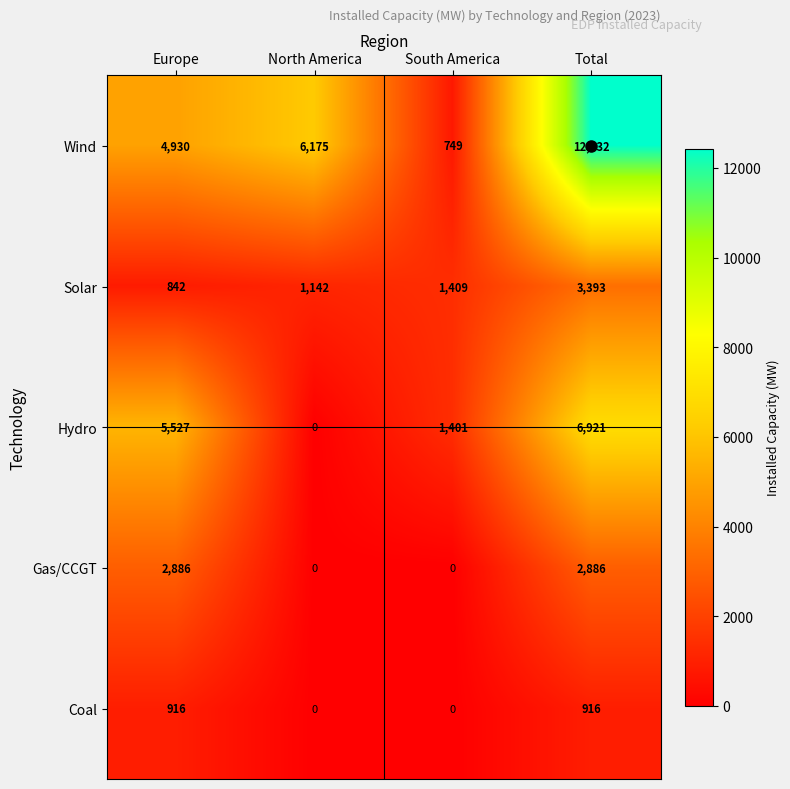

Which category has the lowest value in the Solar series?

Europe